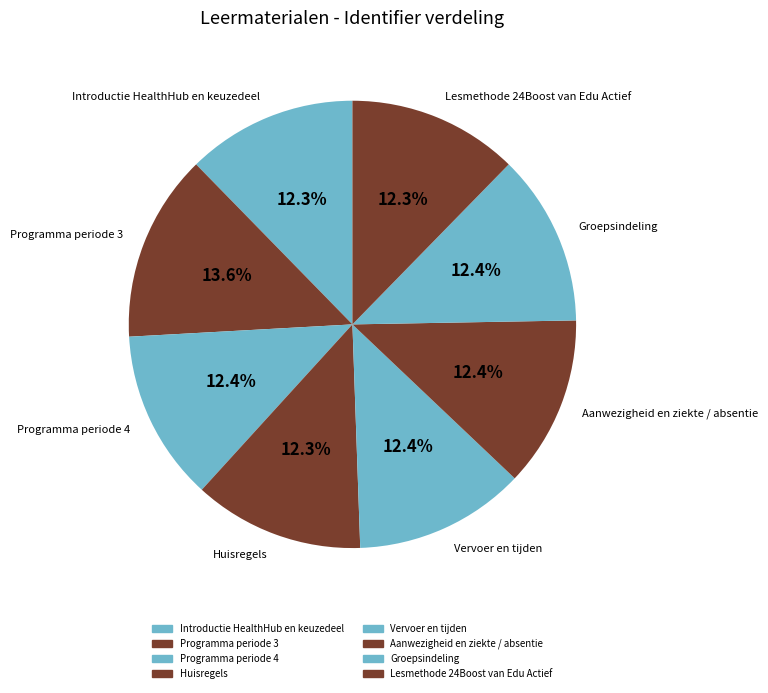

To the nearest percent, what portion does Aanwezigheid en ziekte / absentie represent?

12%